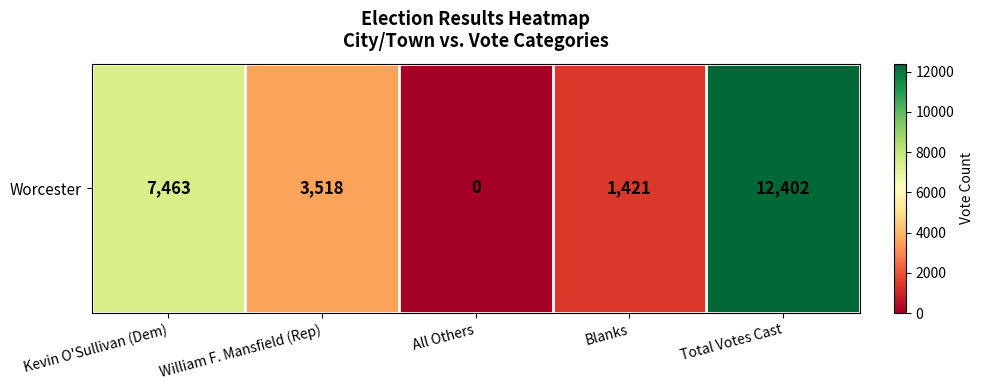

What is the average value?

4961